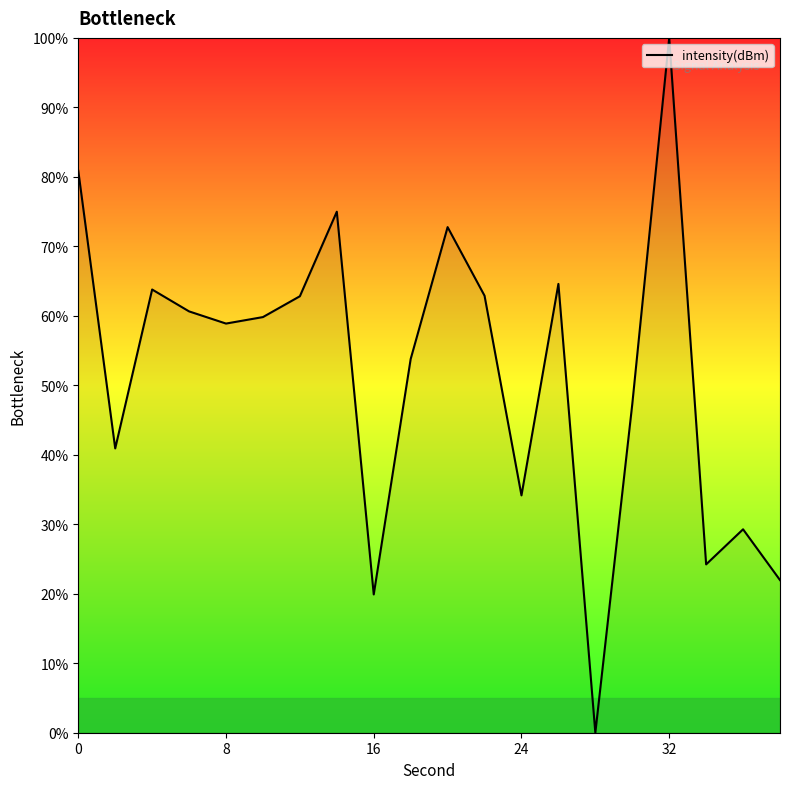

What is the greatest value displayed?

100.0